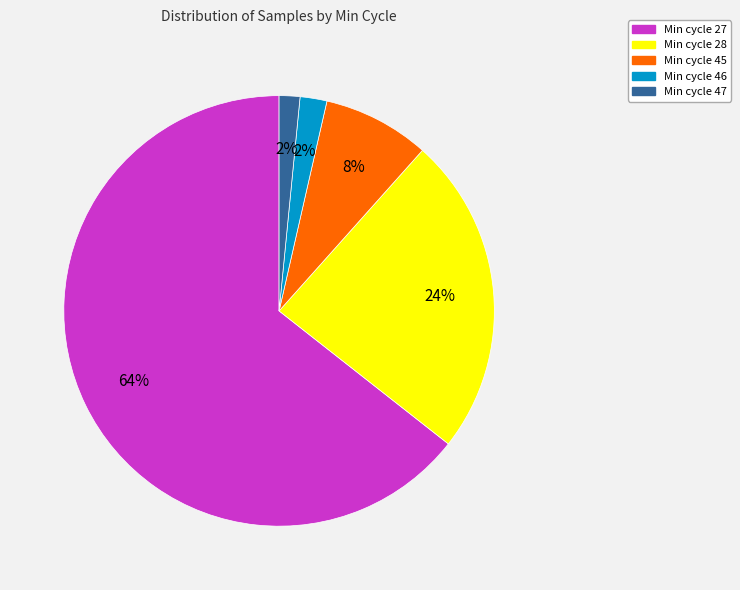

Is there any slice that represents more than half of the pie?

Yes